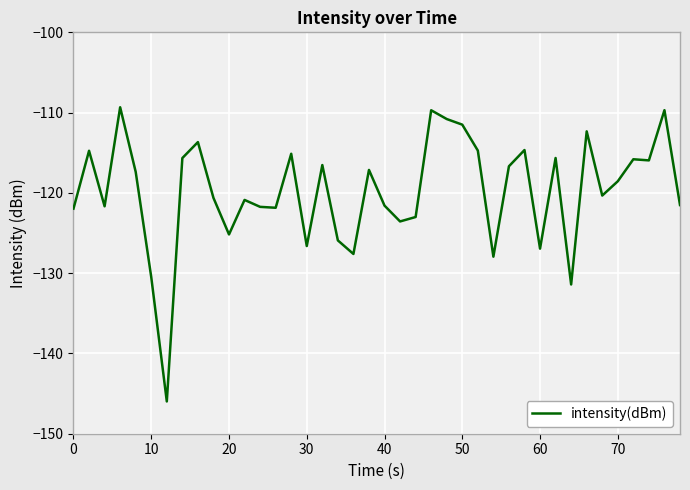

What is the difference between the maximum and minimum values?

36.6